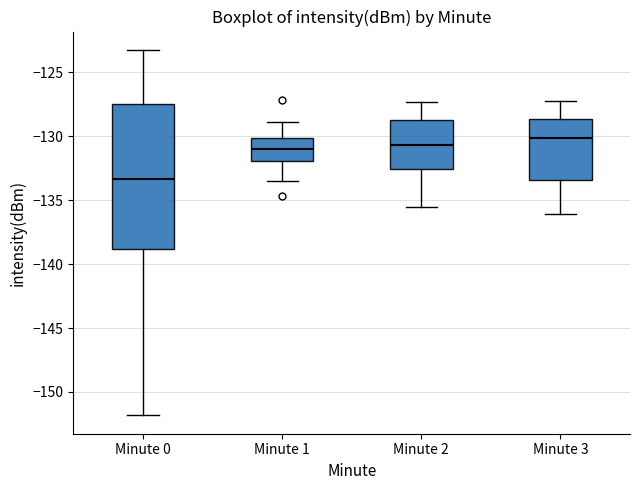

Reading left to right, transcribe this box plot: for each box, give where its median line is, the range the box spans, and where its two whiskers end, as read against the y-axis. The values are not printed on the chart, so give them approximately, as read against the axis.

Minute 0: median -133.5, box -139.0 to -127.5, whiskers -152.0 to -123.0
Minute 1: median -131.0, box -132.0 to -130.0, whiskers -133.5 to -129.0
Minute 2: median -130.5, box -132.5 to -128.5, whiskers -135.5 to -127.5
Minute 3: median -130.0, box -133.5 to -128.5, whiskers -136.0 to -127.0